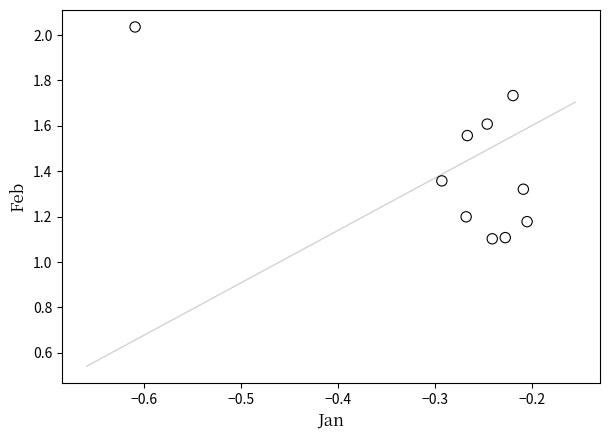

What is the range of X values (max minus min)?

0.4